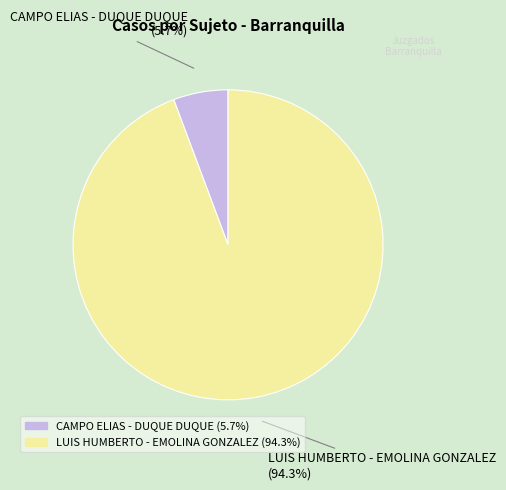

Count the number of slices in the pie.

2